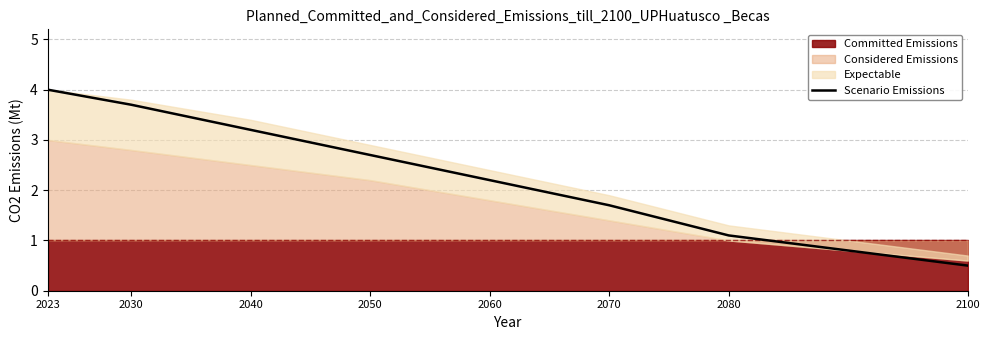

How many values exceed 2?

5